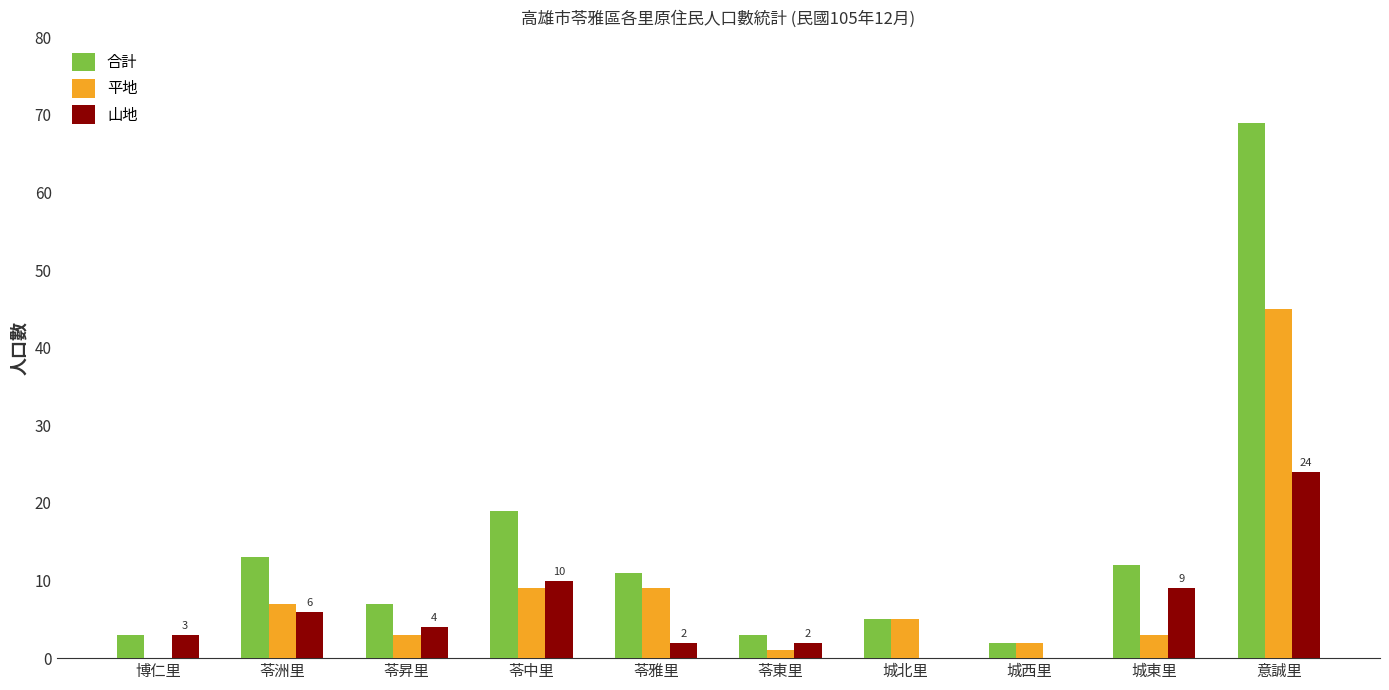

Reading left to right, list all the values displayed in this chart.

合計: 3	13	7	19	11	3	5	2	12	69
平地: 0	7	3	9	9	1	5	2	3	45
山地: 3	6	4	10	2	2	0	0	9	24